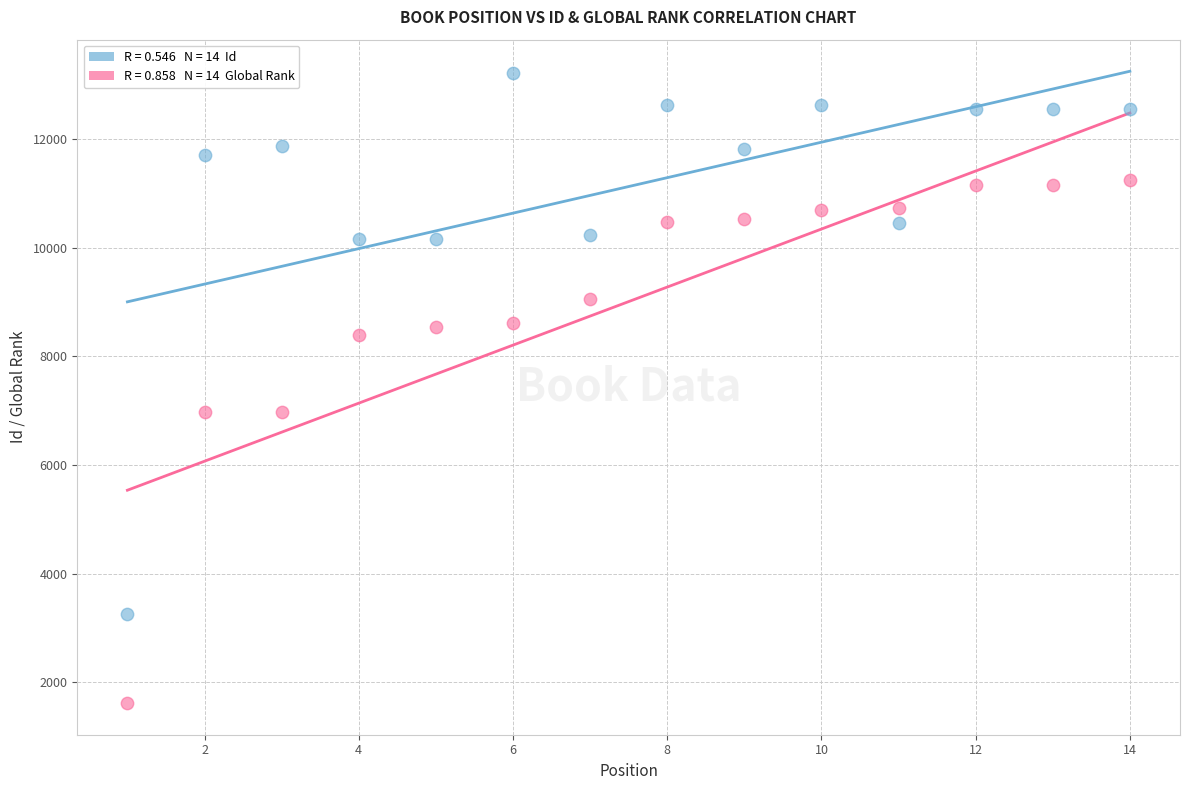

Across all data points, what is the range of X values (max minus min)?

13